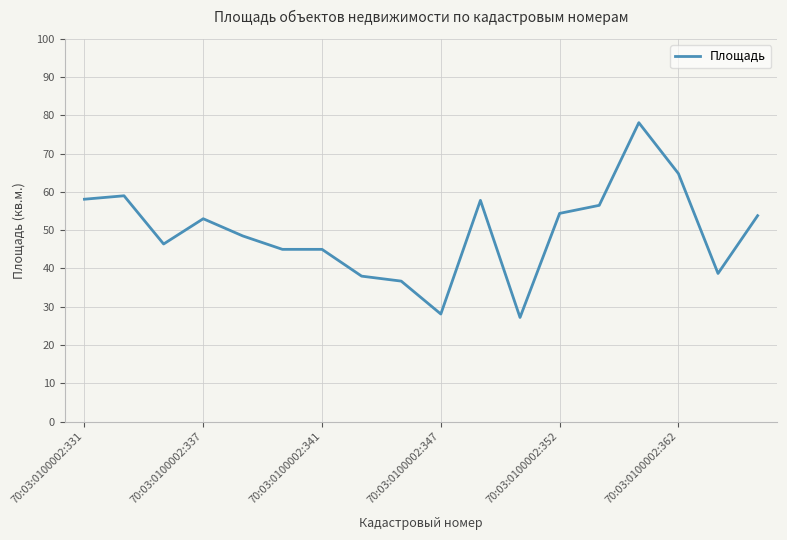

What is the difference between the maximum and minimum values?

50.9